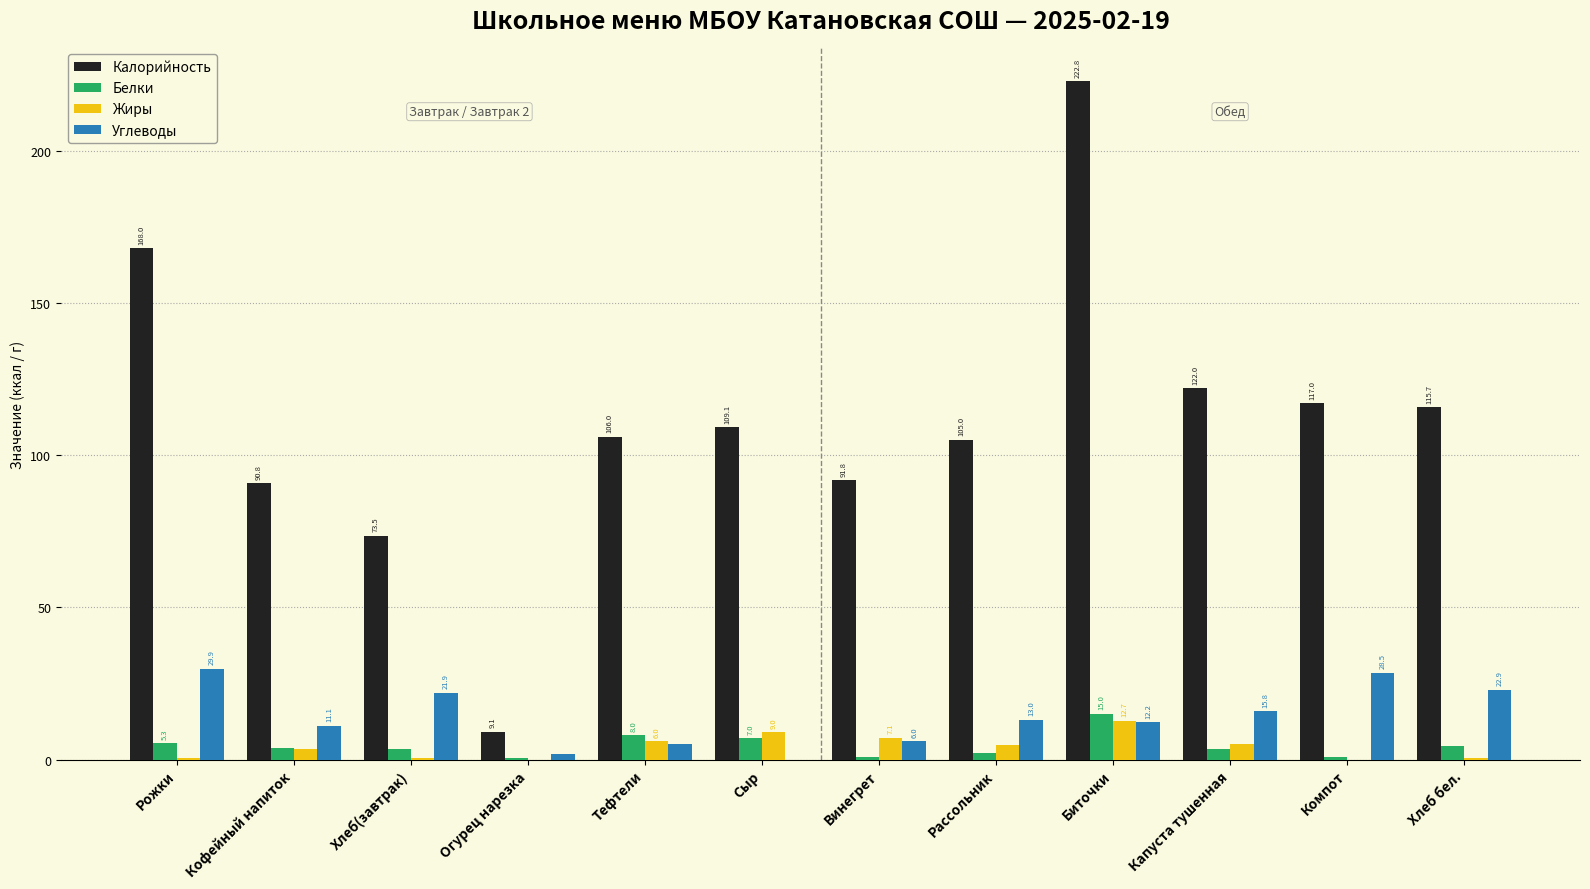

How many groups of bars are there?

12